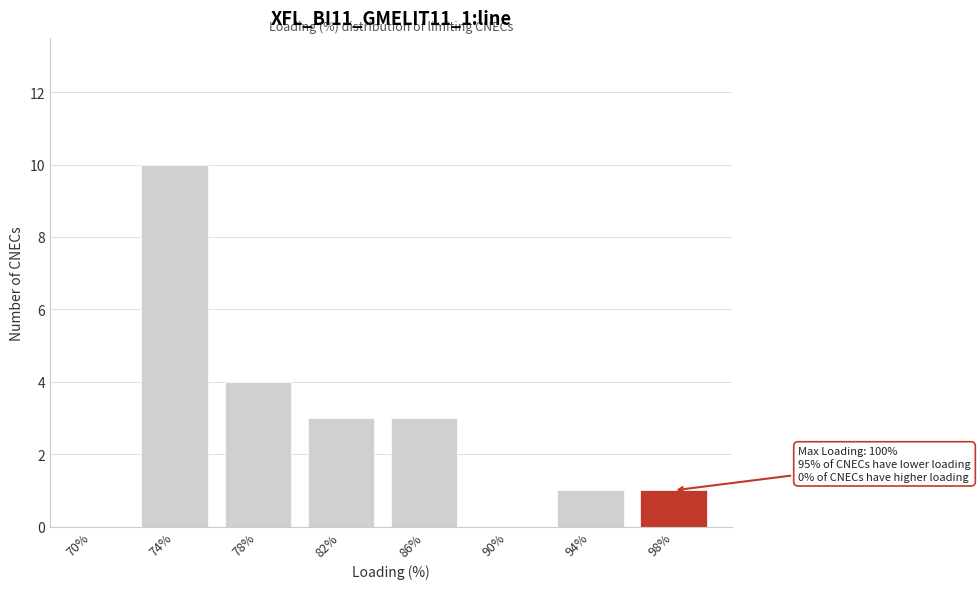

Reading right to left, transcribe all the data shown in this chart.

98%=1	94%=1	90%=0	86%=3	82%=3	78%=4	74%=10	70%=0